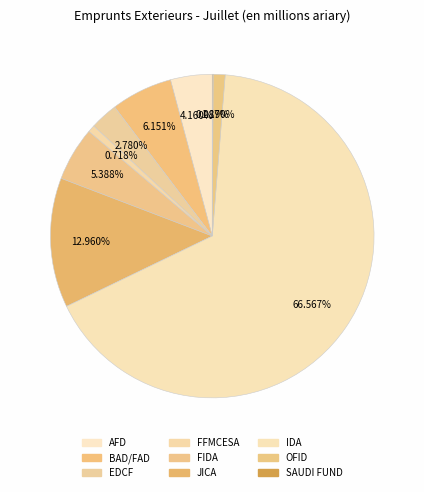

Which category accounts for the majority?

IDA